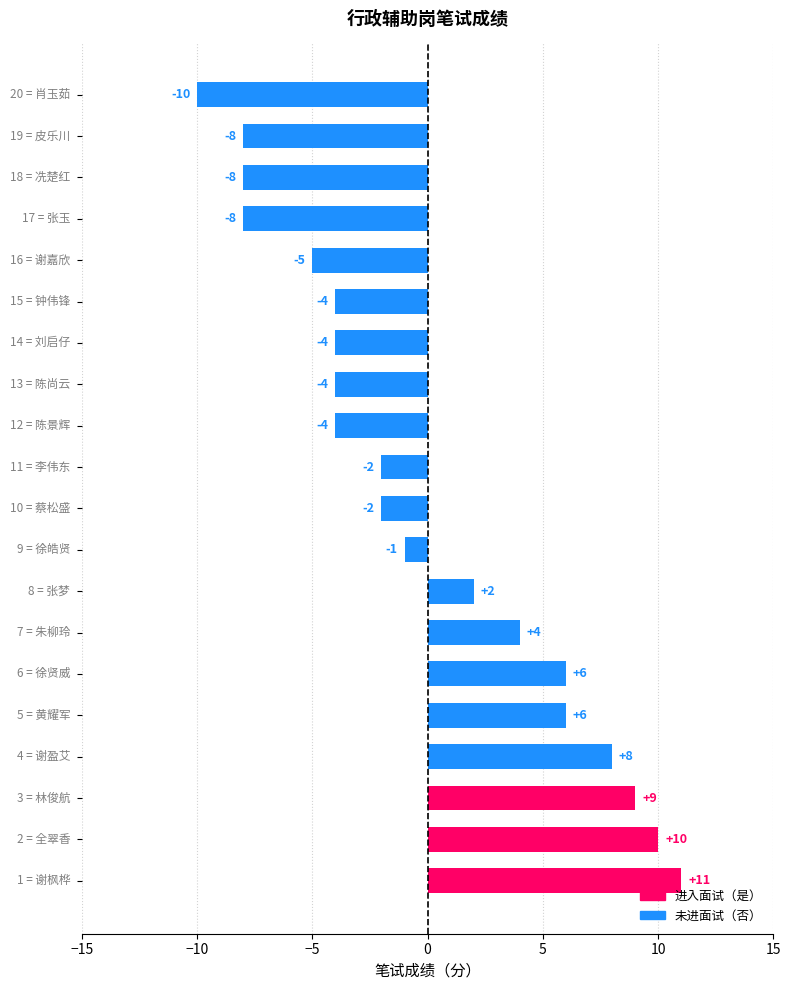

What is the difference between the maximum and minimum values?

21